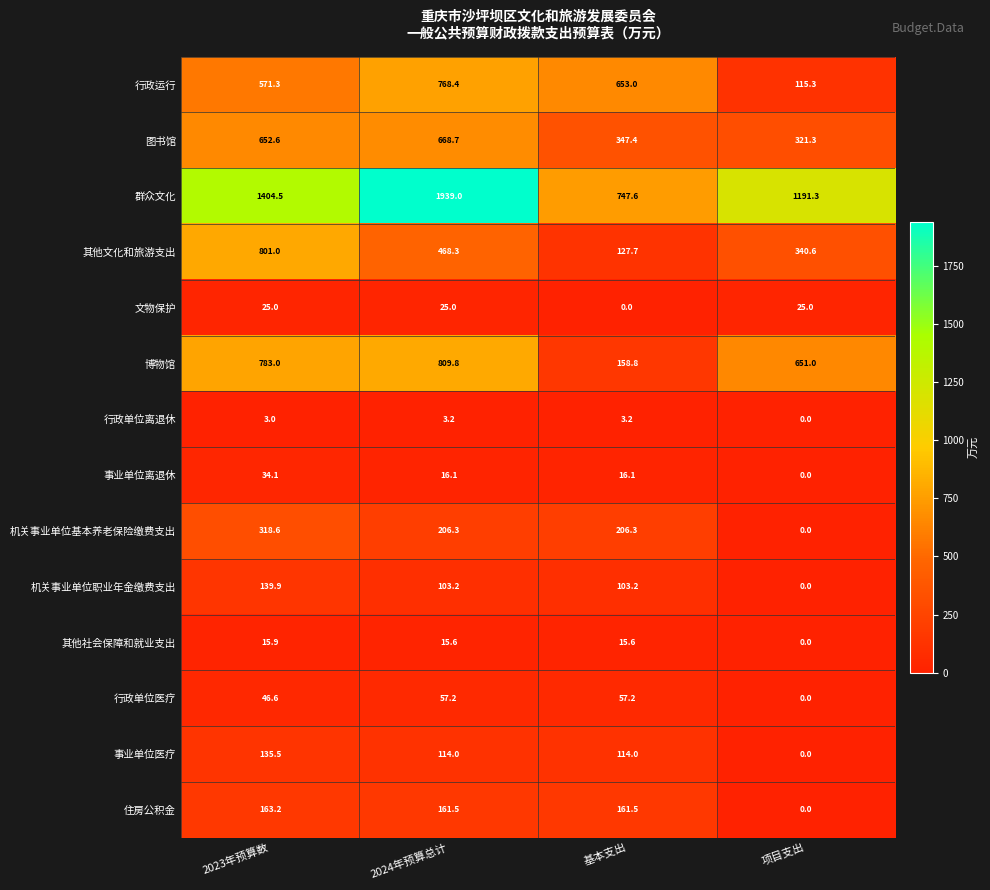

What is the greatest value displayed?

1939.0